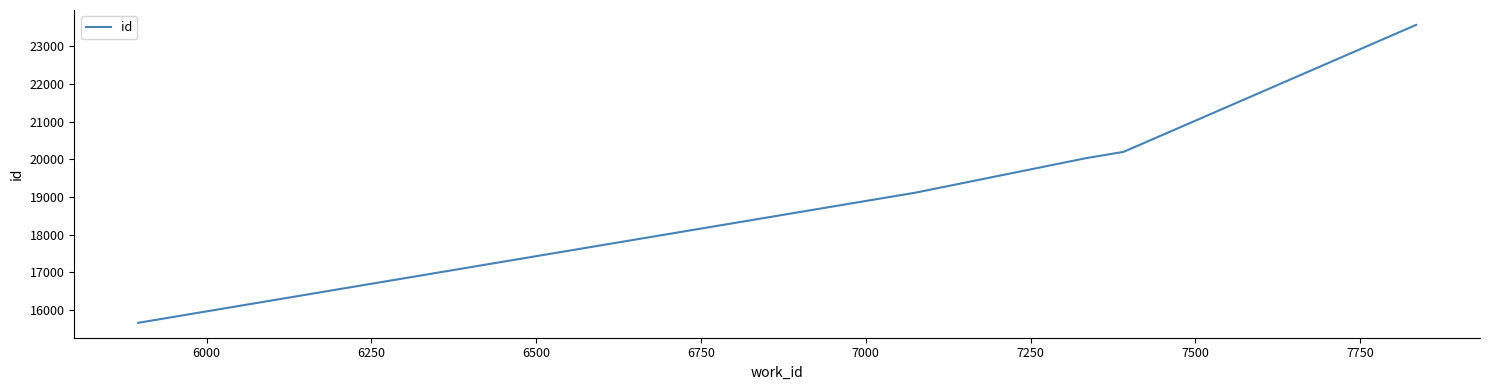

Is this an area chart (filled region under the line)?

No